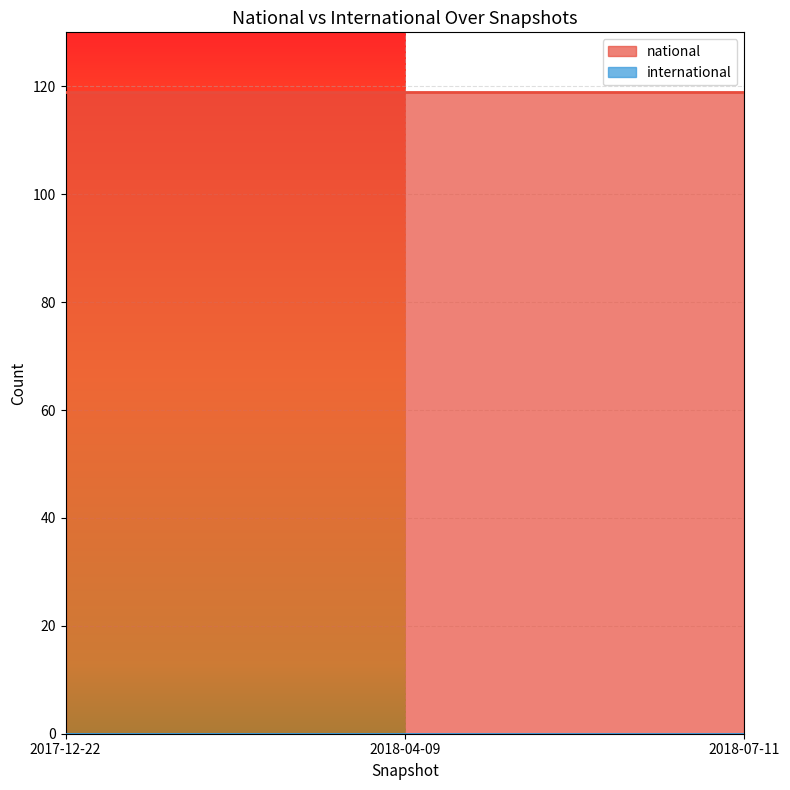

Is the value of international at 2018-07-11 greater than the value of national at 2018-07-11?

No